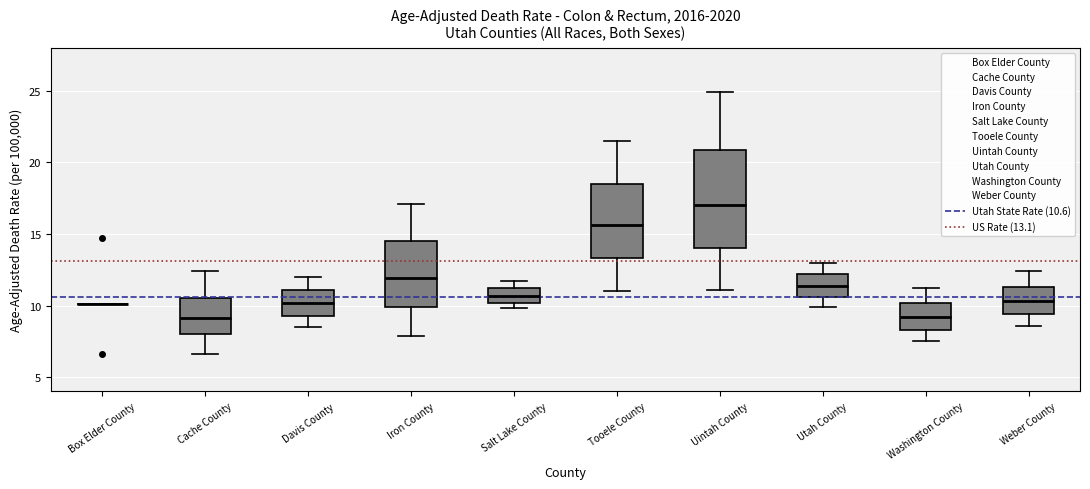

Where is the upper edge of the box for Weber County on the y-axis? The values are not printed on the chart, so give them approximately, as read against the axis.

11.5